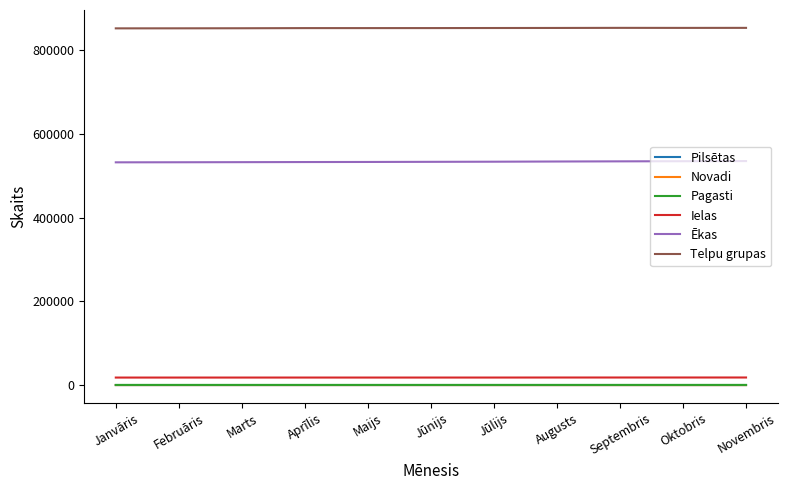

What is the difference between the maximum and minimum values in the Pilsētas series?

2